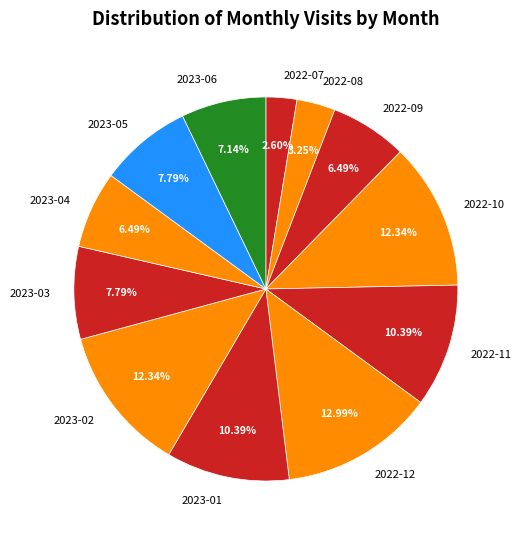

Is 2022-11 the majority of the pie?

No